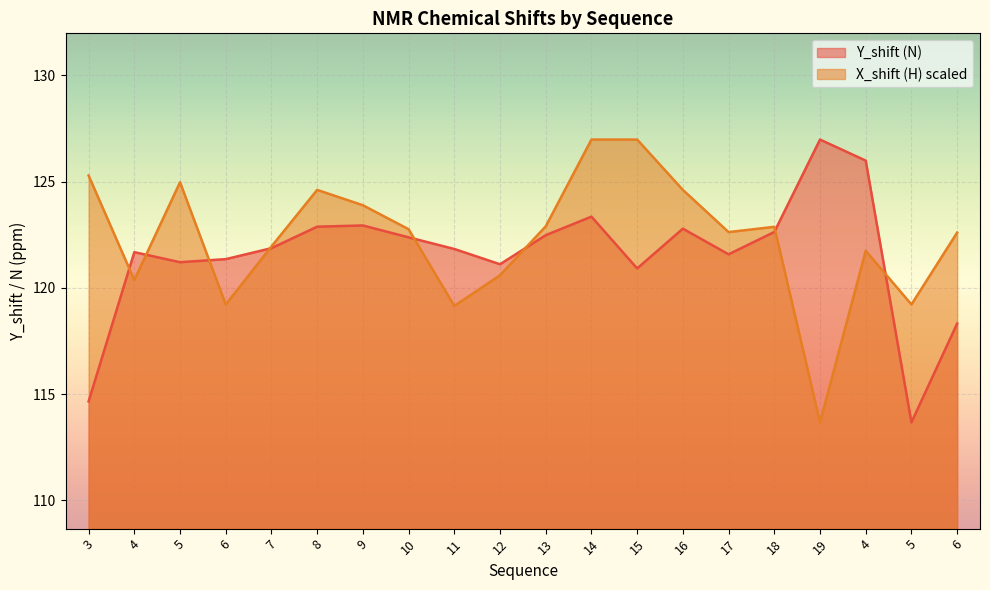

How many data points in X_shift (H) are above 122?

12